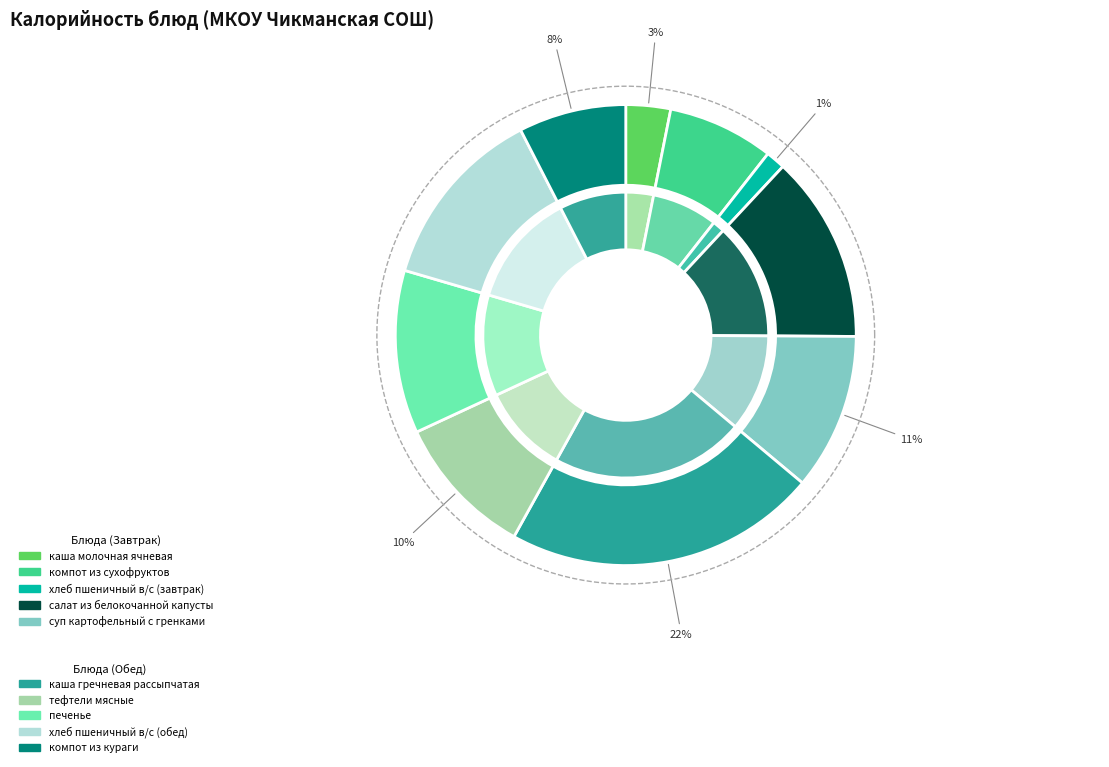

Which has a higher value, хлеб пшеничный в/с (обед) or салат из белокочанной капусты?

салат из белокочанной капусты